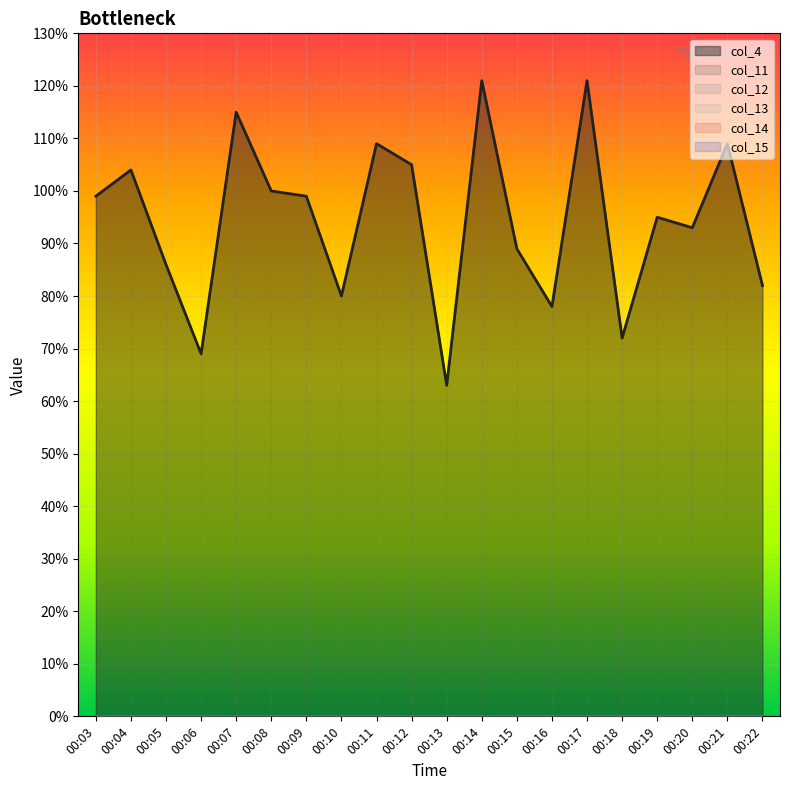

What are all the series names shown in the legend?

col_4, col_11, col_12, col_13, col_14, col_15